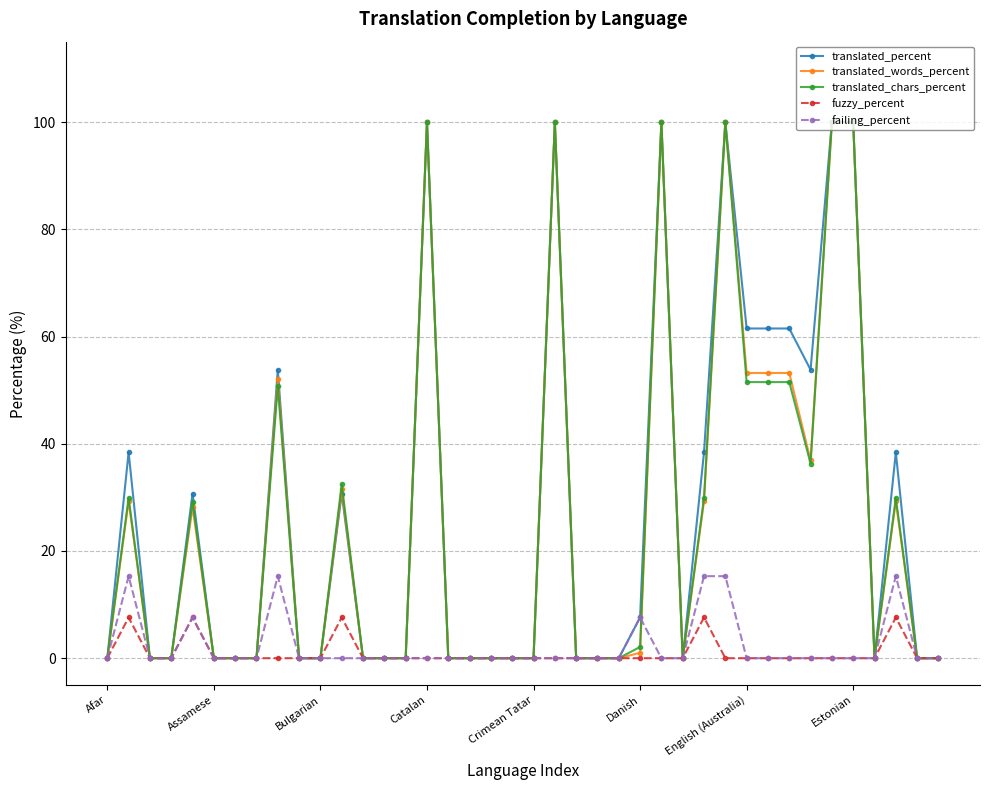

What is the highest value of the failing_percent series?

15.3